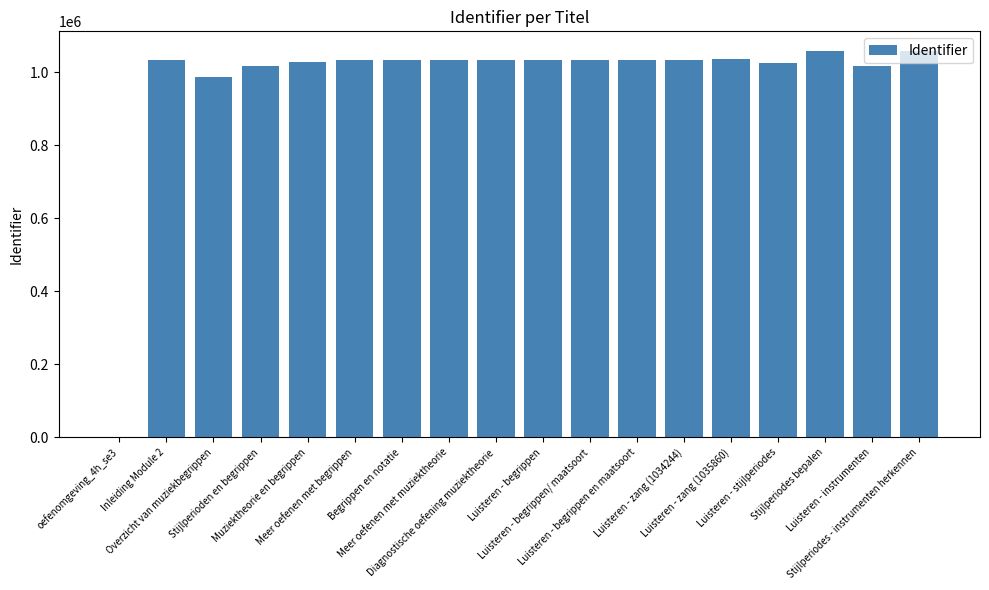

What is the greatest value displayed?

1058945